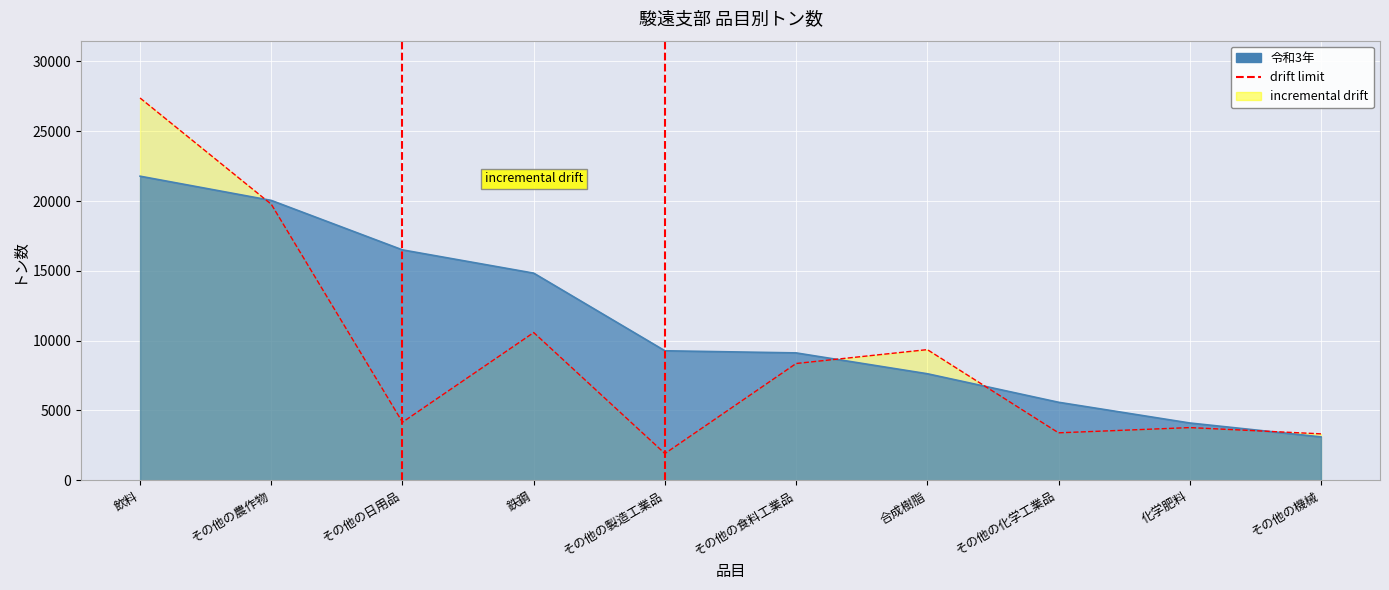

At which label is the value closest to 14646?

鉄鋼